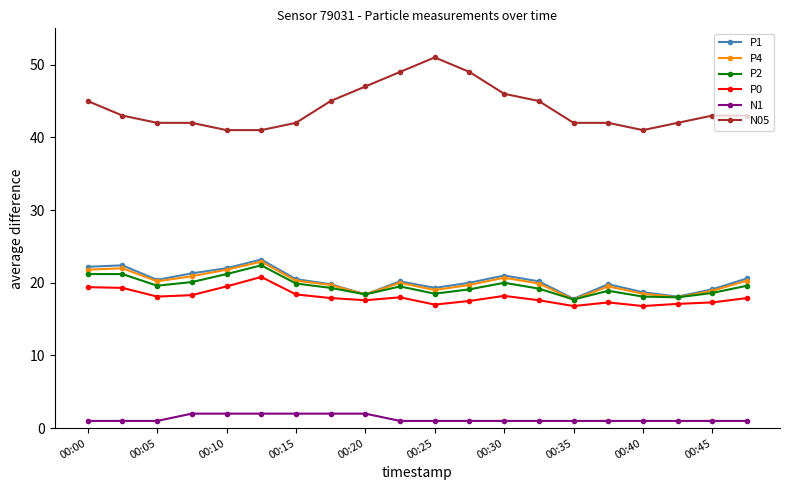

Which series has the largest range (max minus min)?

N05